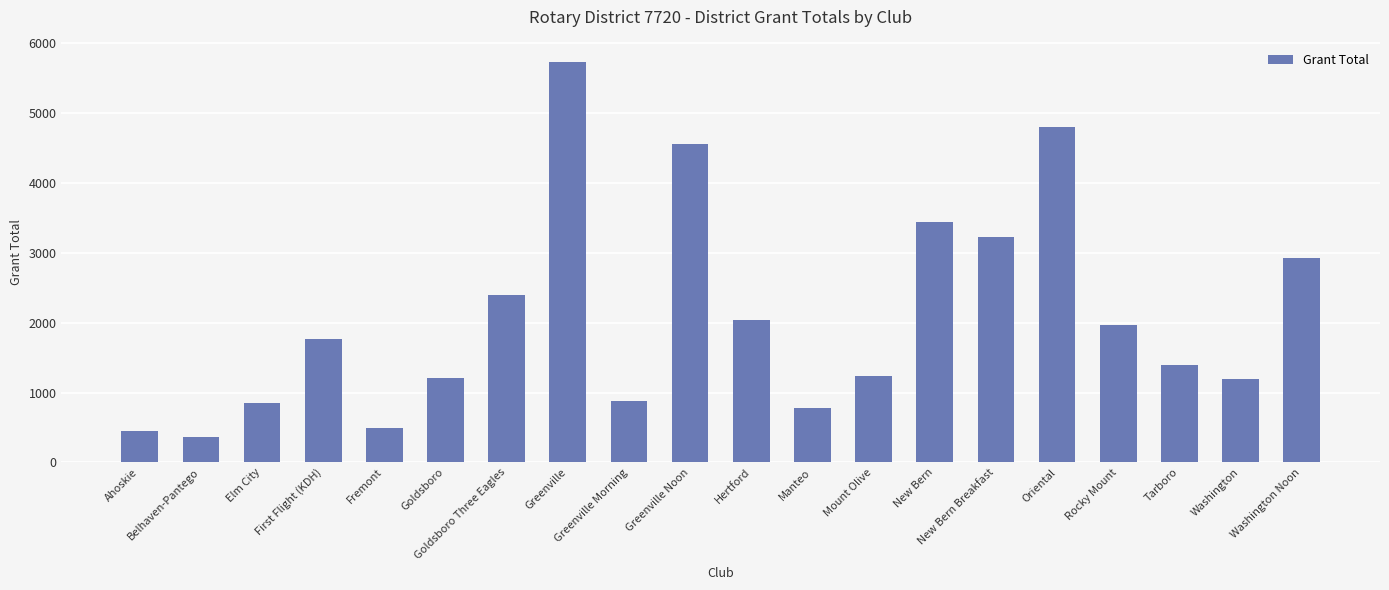

What is the value of the 9th bar from the left?

874